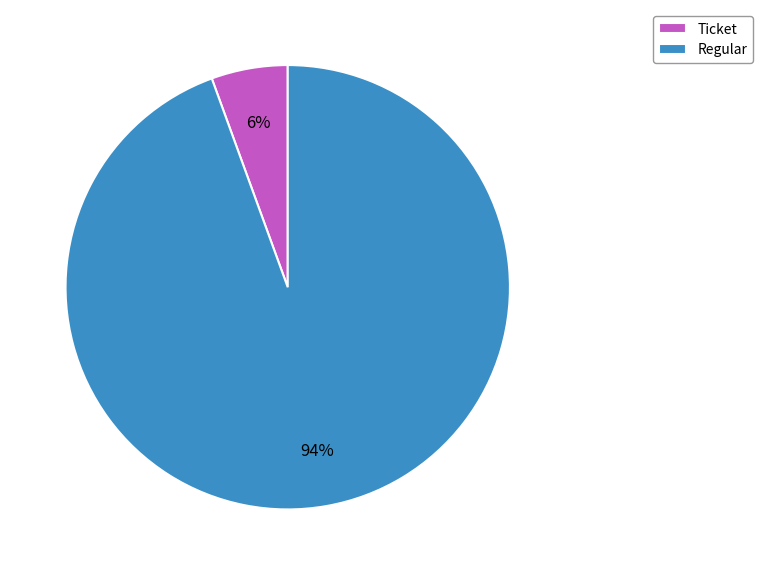

Which slice represents more than half of the pie?

Regular